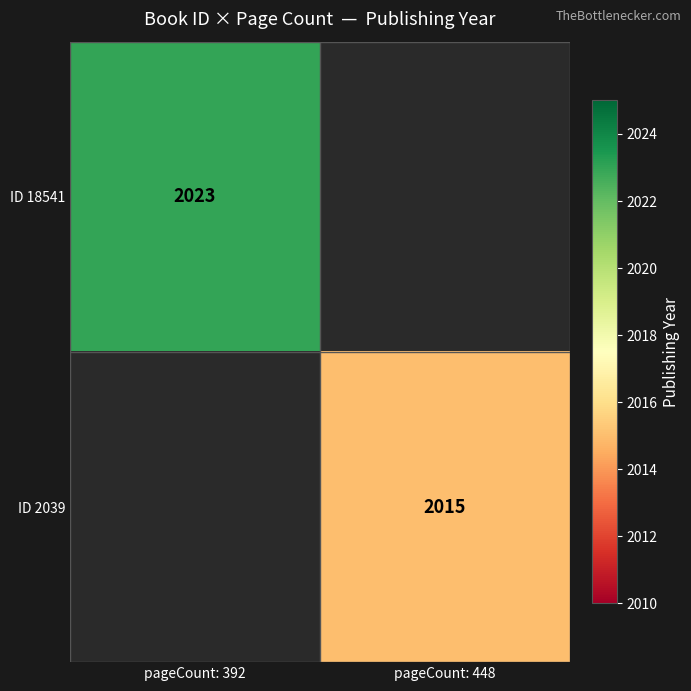

Between pageCount: 448 and pageCount: 392, which is larger?

pageCount: 392